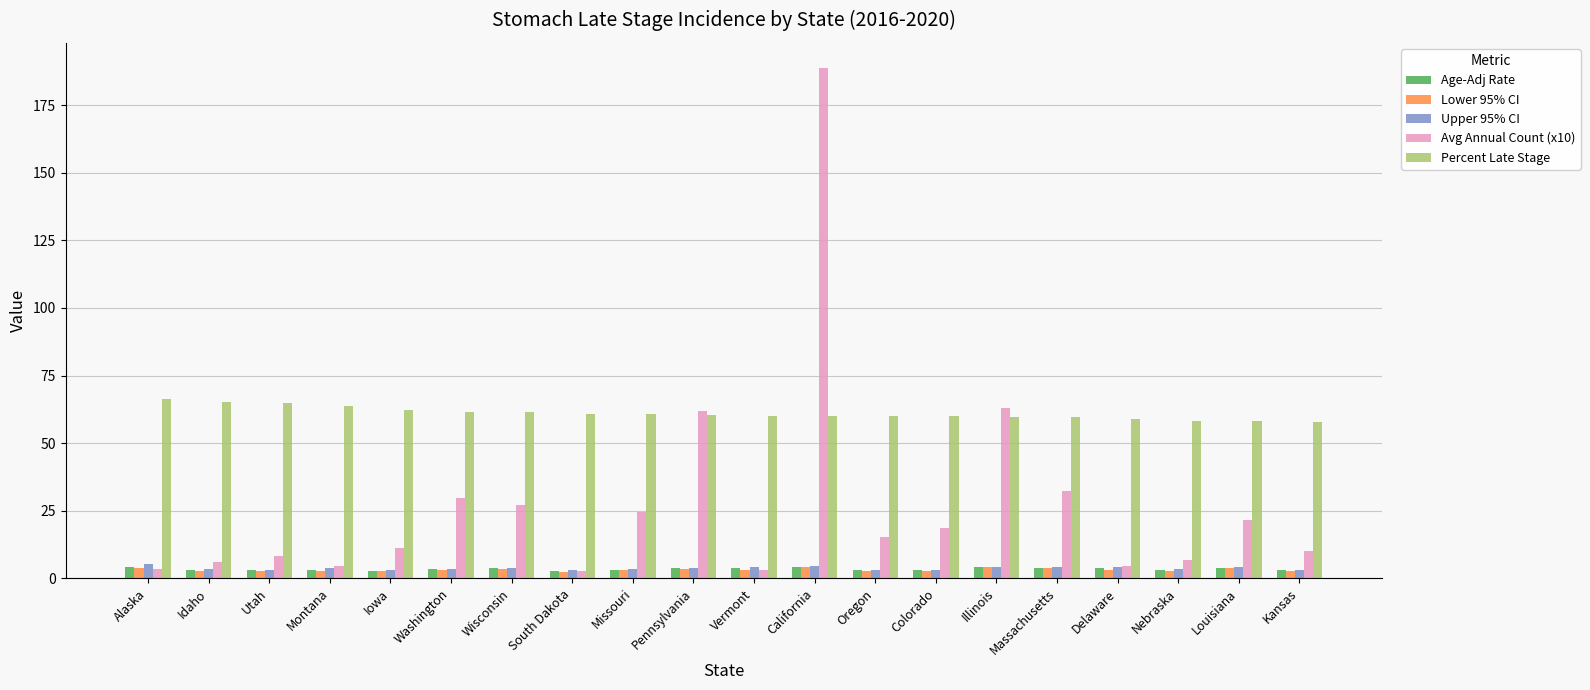

What is the difference between the second highest and second lowest values in the Avg Annual Count (x10) series?

59.9